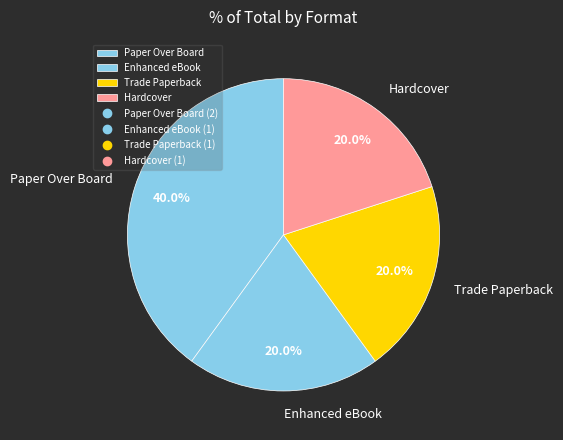

Which slice is the largest?

Paper Over Board